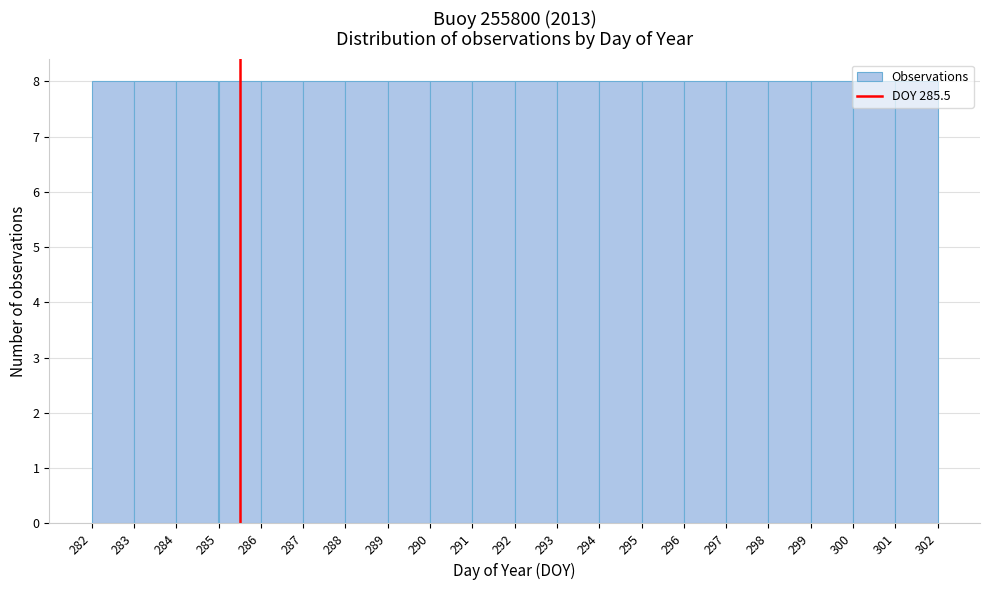

Reading left to right, transcribe this chart: for each bar, give the range it covers on the x-axis and its height. The values are not printed on the chart, so give them approximately, as read against the axis.

282 to 283: 8
283 to 284: 8
284 to 285: 8
285 to 286: 8
286 to 287: 8
287 to 288: 8
288 to 289: 8
289 to 290: 8
290 to 291: 8
291 to 292: 8
292 to 293: 8
293 to 294: 8
294 to 295: 8
295 to 296: 8
296 to 297: 8
297 to 298: 8
298 to 299: 8
299 to 300: 8
300 to 301: 8
301 to 302: 8